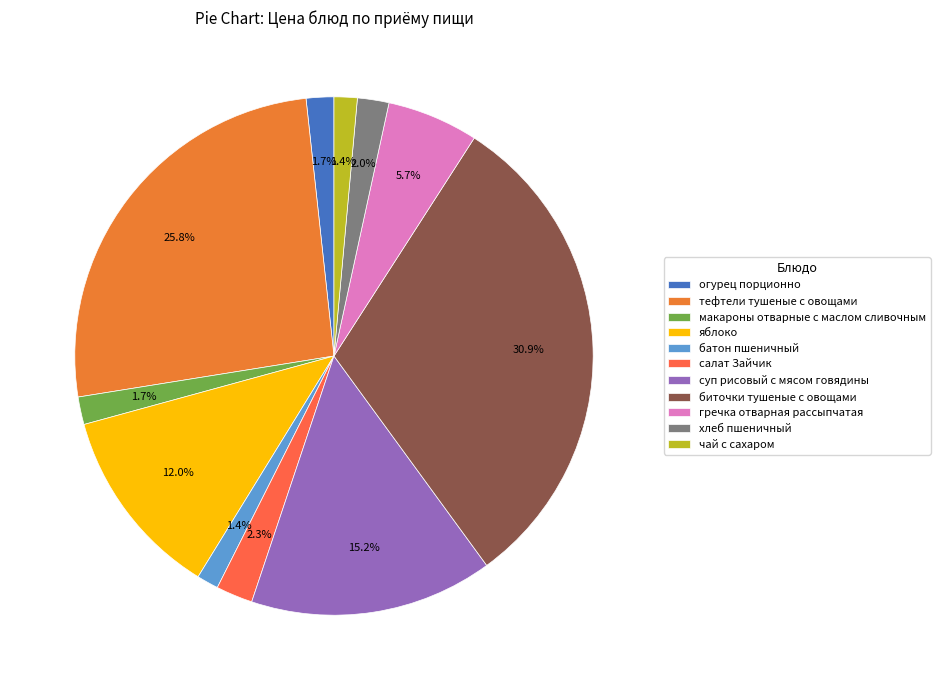

To the nearest percent, what percentage of the pie is тефтели тушеные с овощами?

26%